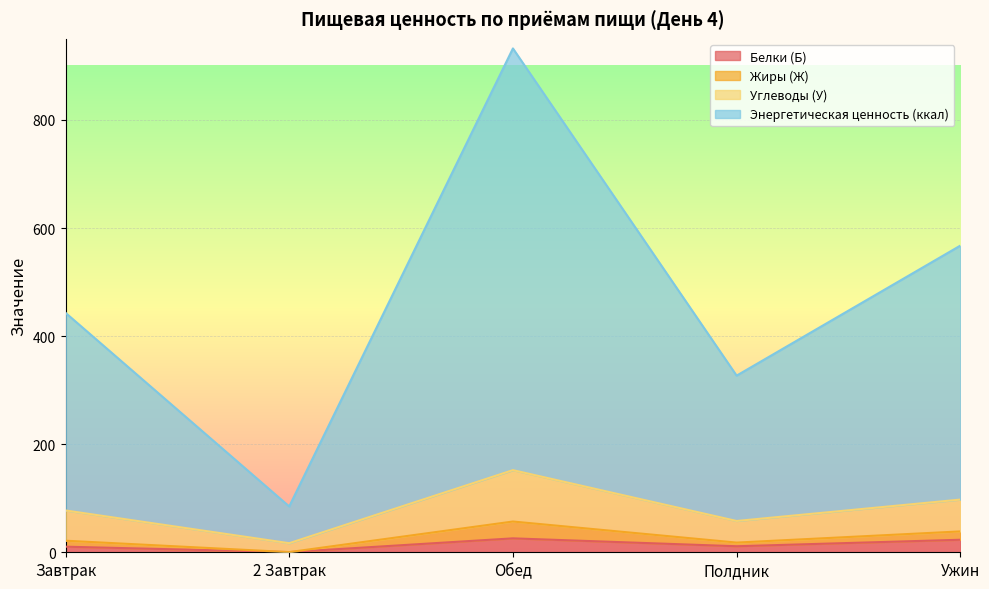

At which category is the sum across all series the highest?

Обед